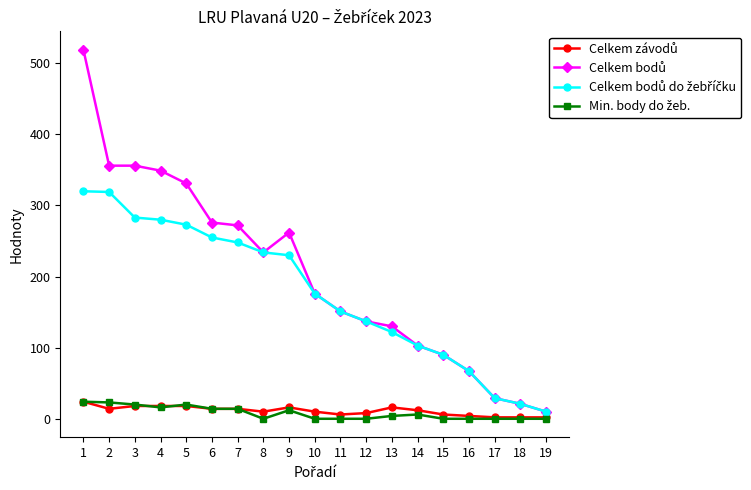

What is the greatest value displayed?

519